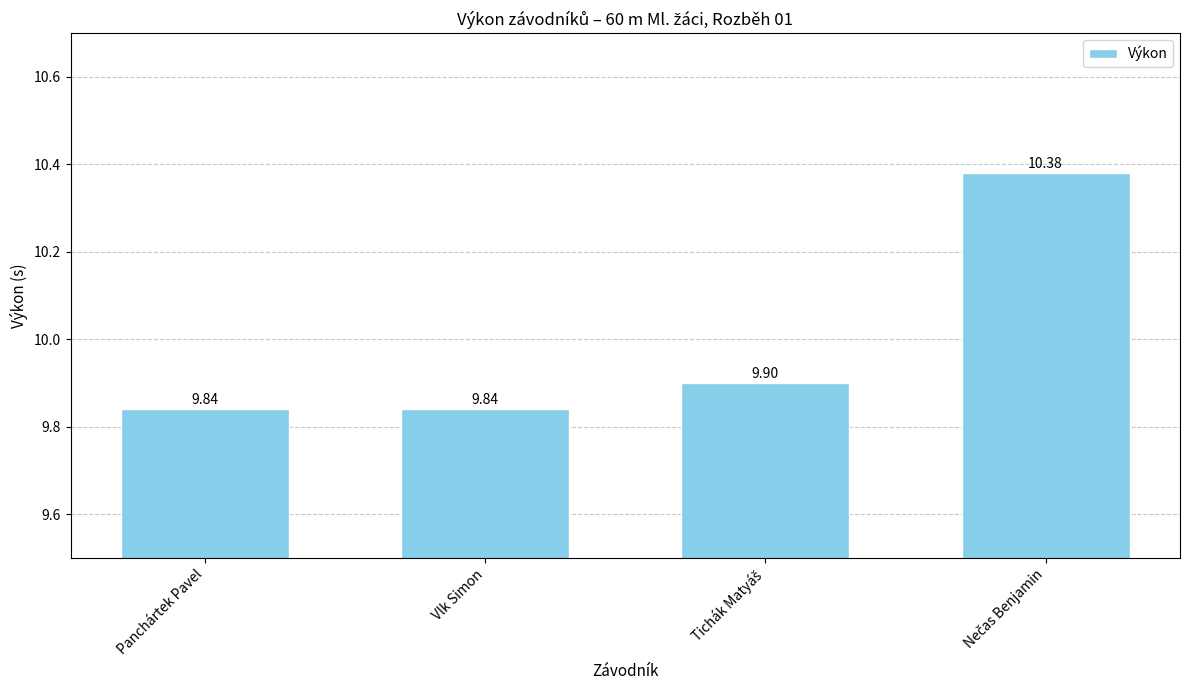

What is the sum of all values?

40.0